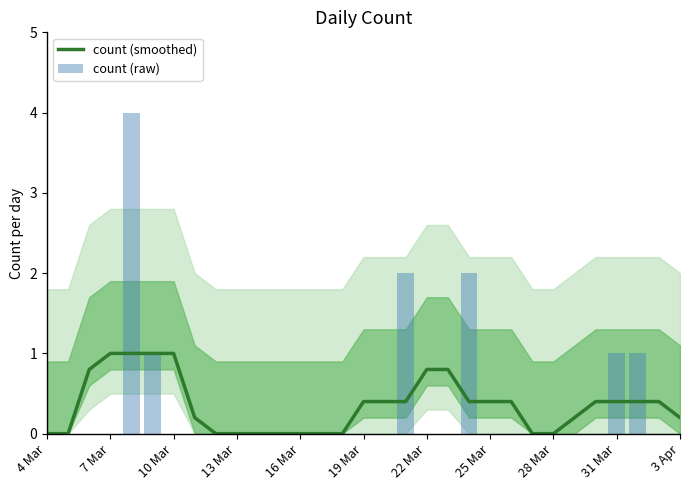

True or false: count (smoothed) has a value of 0.2 at 19 Mar.

False